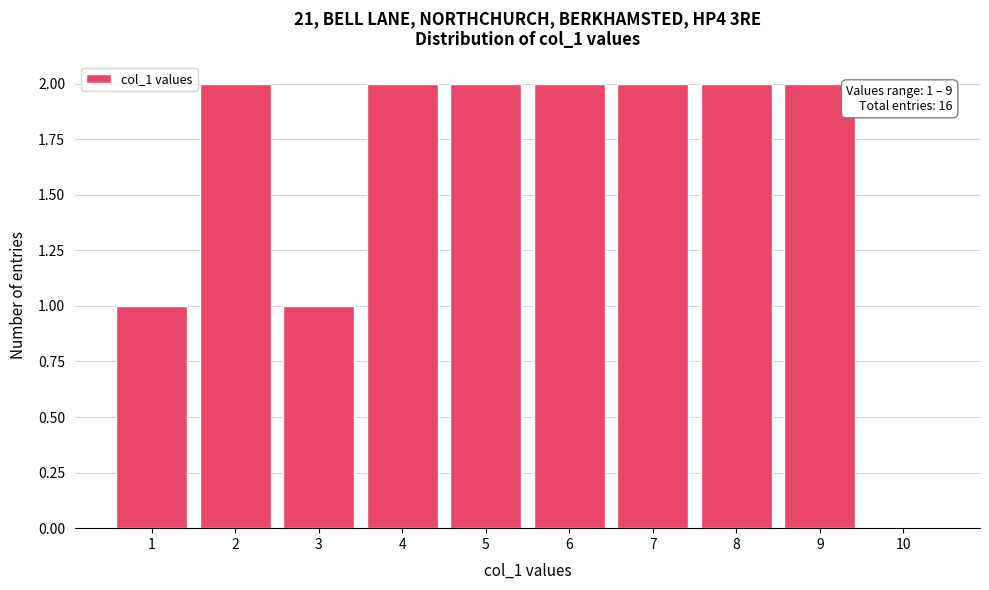

Reading right to left, extract all data points from this chart.

10=0	9=2	8=2	7=2	6=2	5=2	4=2	3=1	2=2	1=1